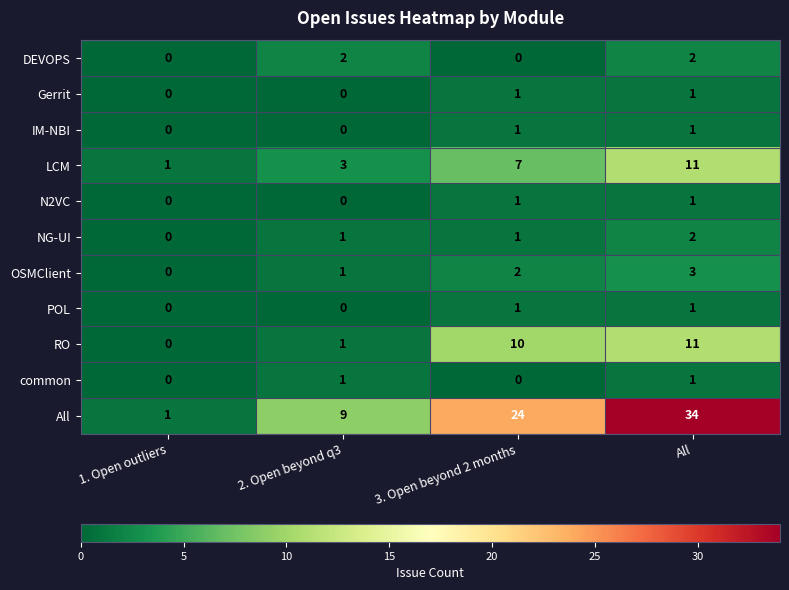

Which series has the largest range (max minus min)?

All